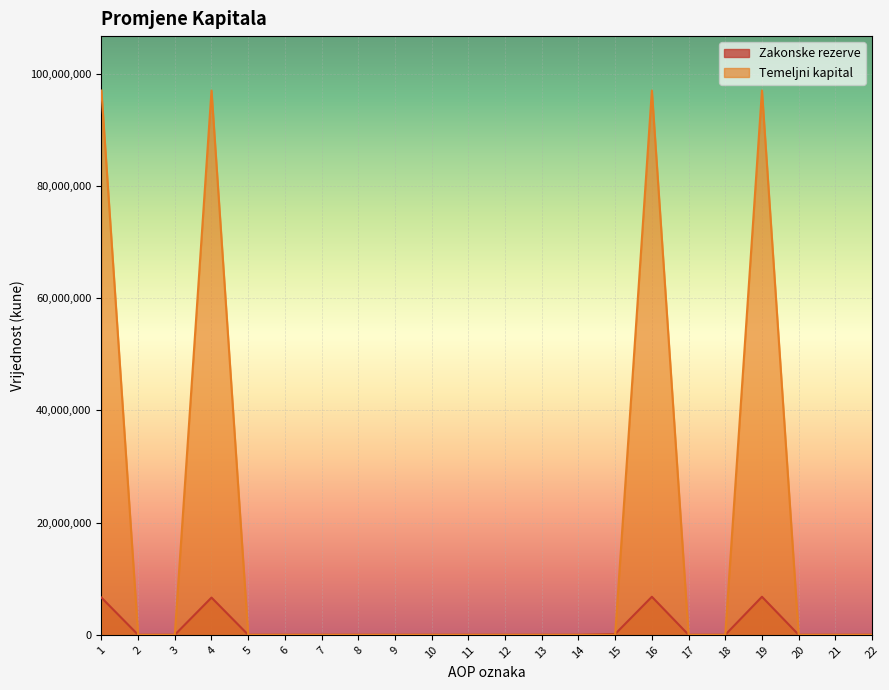

What value does the Zakonske rezerve series have at 4, to the nearest 10?

6634240